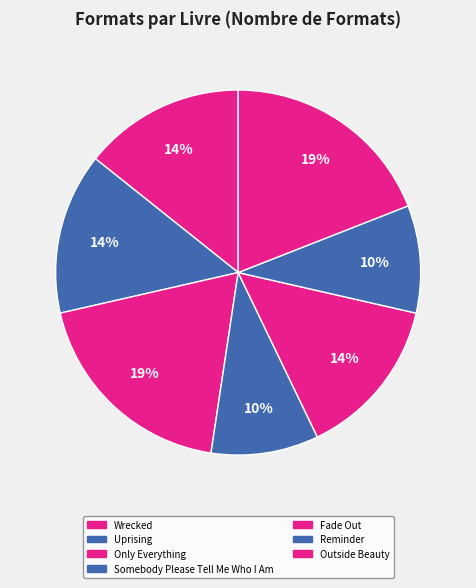

To the nearest percent, what is the average slice percentage?

14%